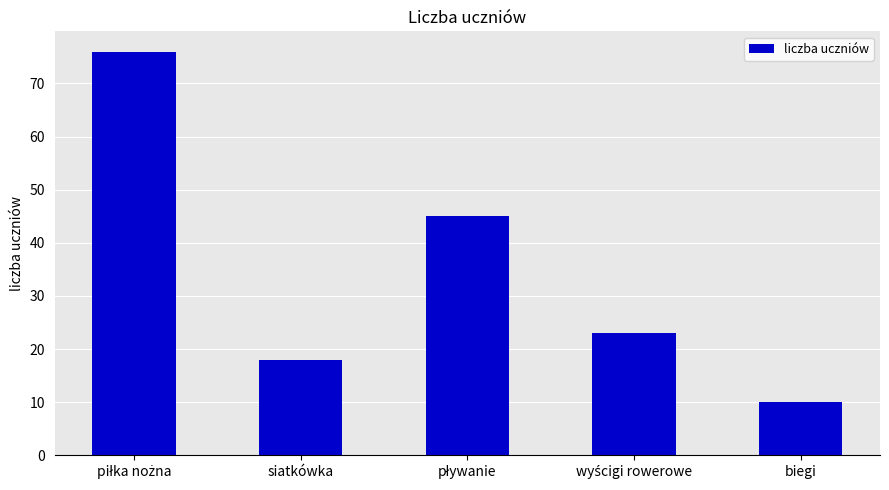

At which category does the chart reach its minimum across all series?

biegi